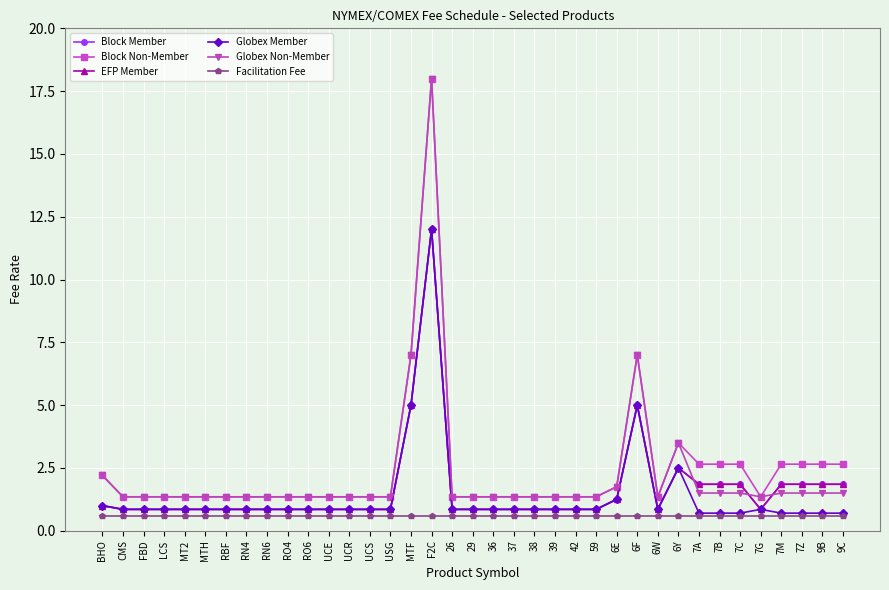

What is the spread (max minus min) of values at RN6?

0.8